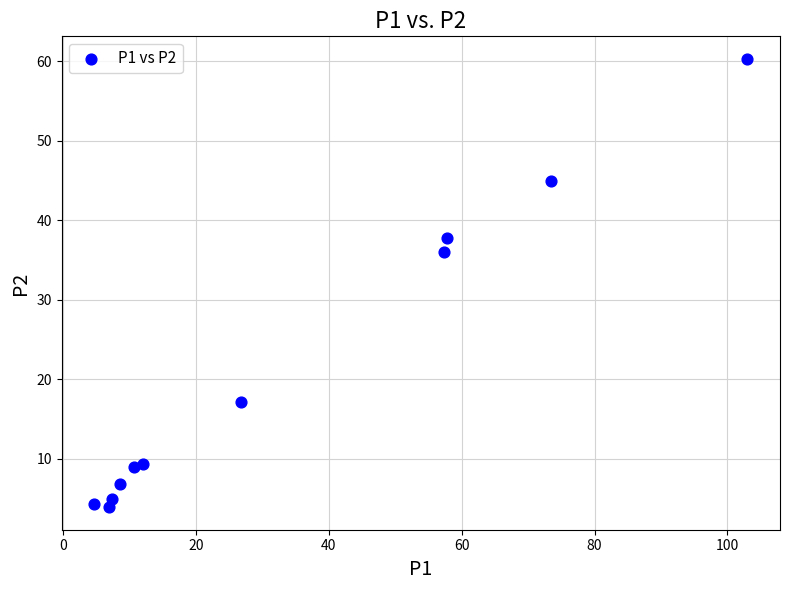

What Y value in the scatter plot is closest to 32?

36.0